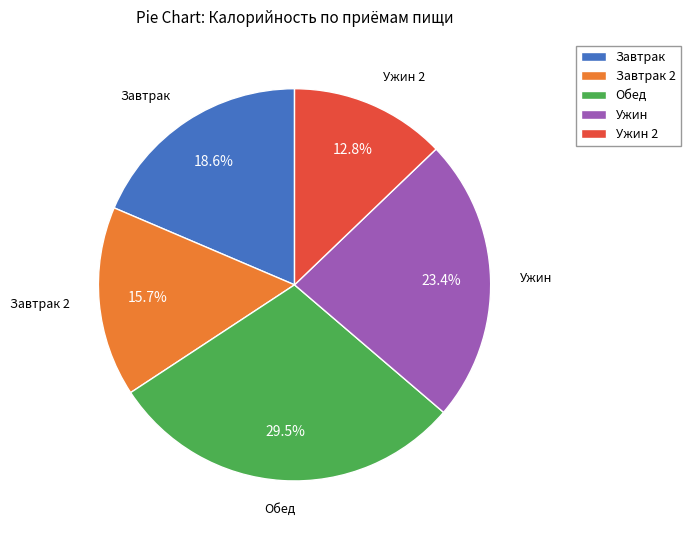

Does Ужин 2 account for over 50% of the chart?

No